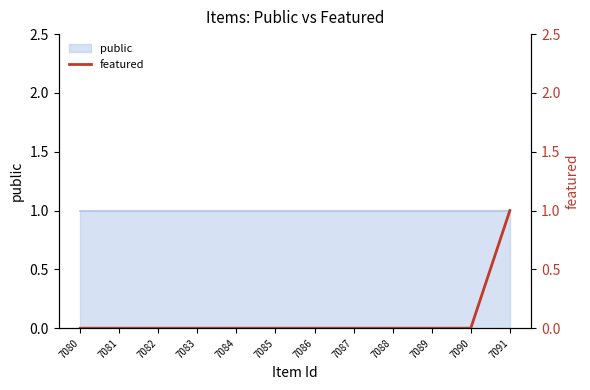

How many lines are shown in the chart?

1